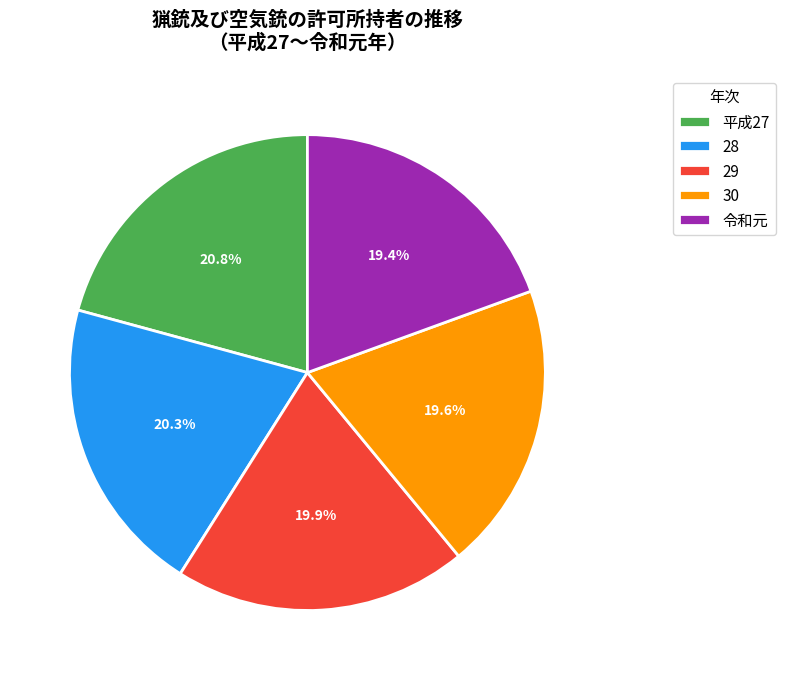

What is the ratio of the value at 28 to the value at 30?

1.0